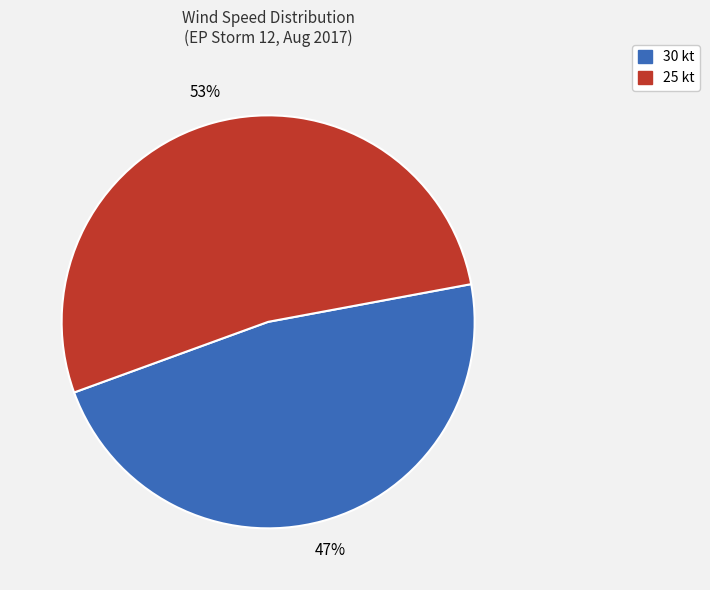

To the nearest percent, what is the average slice percentage?

50%